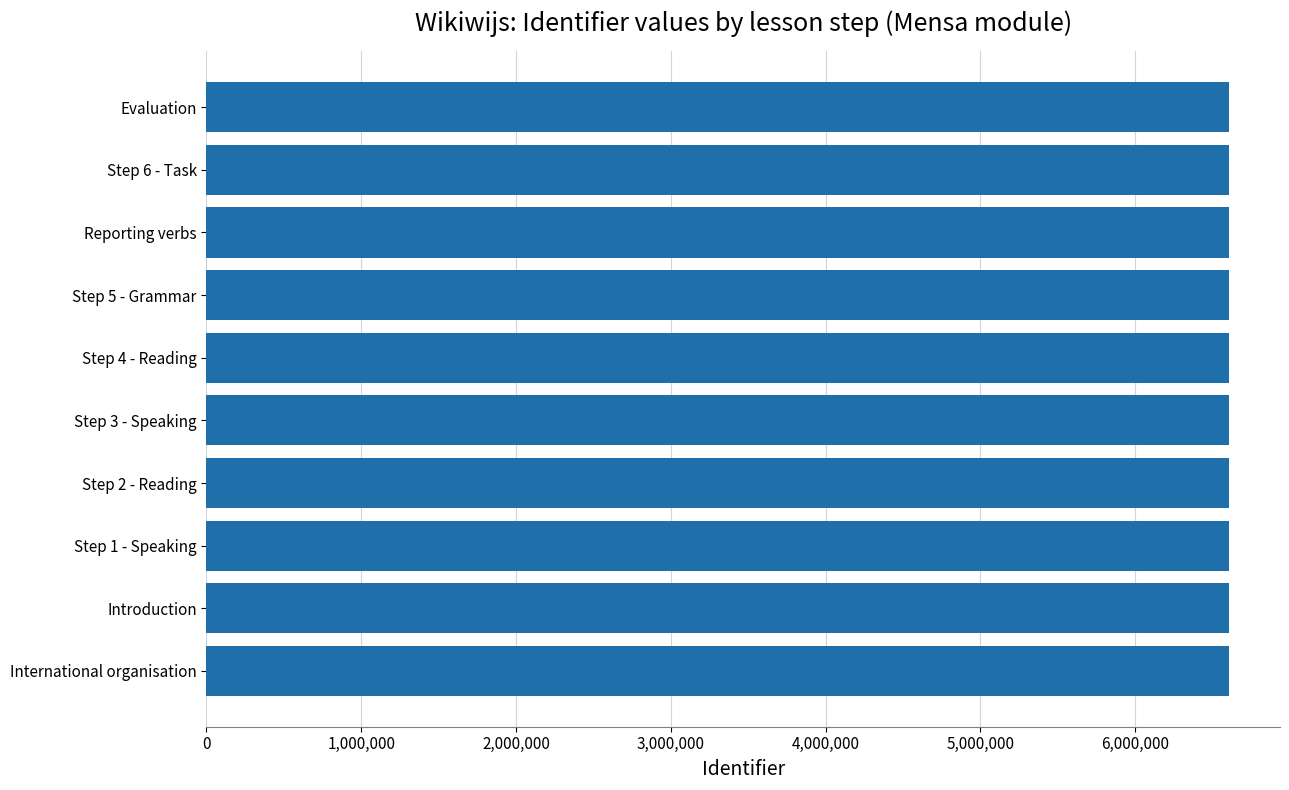

What is the maximum value shown in the chart?

6606414